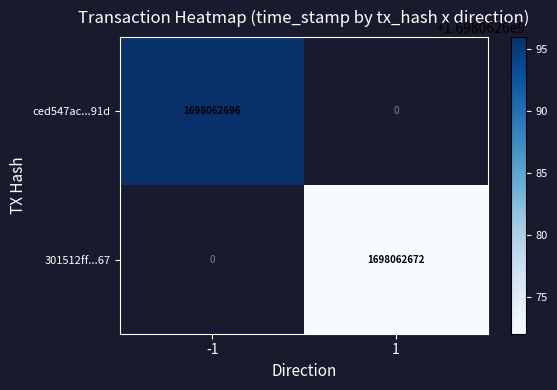

What is the maximum value shown in the chart?

1698062696